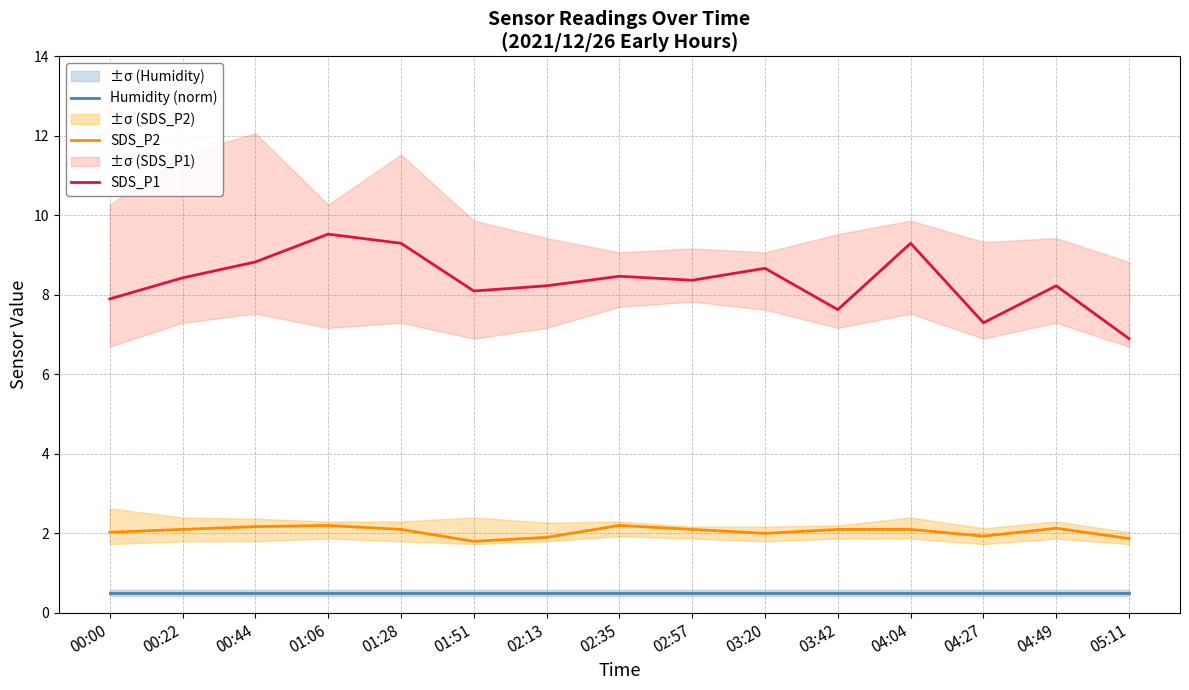

Reading left to right, what are all the values shown in this chart?

Humidity (norm): 0.5	0.5	0.5	0.5	0.5	0.5	0.5	0.5	0.5	0.5	0.5	0.5	0.5	0.5	0.5
SDS_P2: 2.0	2.1	2.2	2.2	2.1	1.8	1.9	2.2	2.1	2.0	2.1	2.1	1.9	2.1	1.9
SDS_P1: 7.9	8.4	8.8	9.5	9.3	8.1	8.2	8.5	8.4	8.7	7.6	9.3	7.3	8.2	6.9